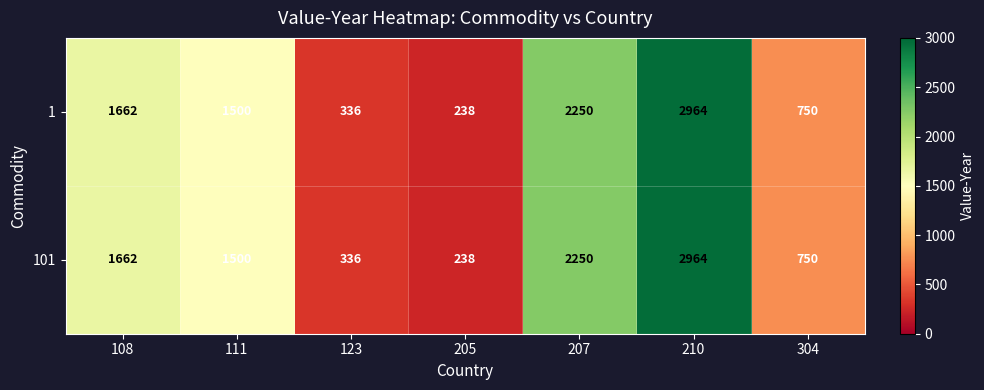

Reading left to right, list all the values displayed in this chart.

1: 1662	1500	336	238	2250	2964	750
101: 1662	1500	336	238	2250	2964	750